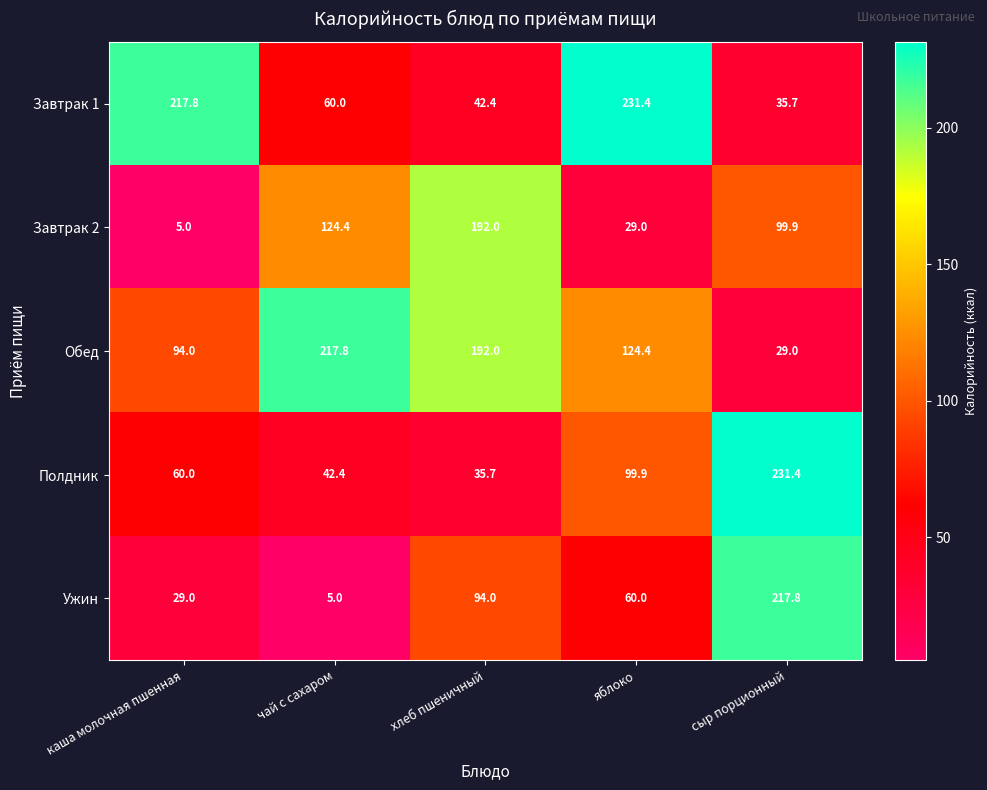

At which category is the sum across all series the highest?

сыр порционный